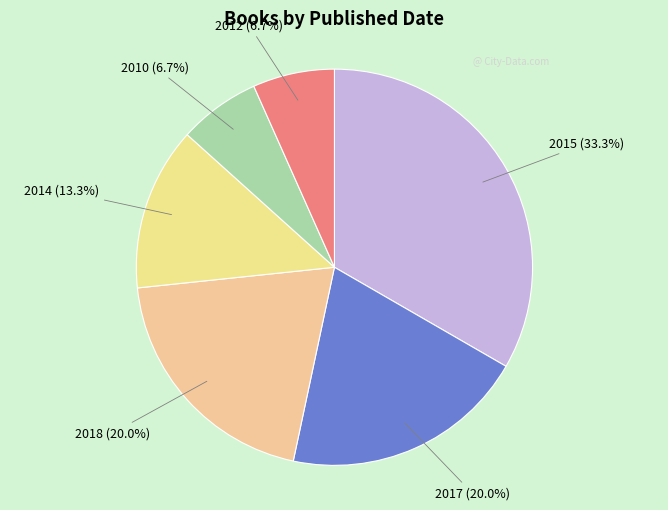

Which category has the biggest portion of the pie?

2015